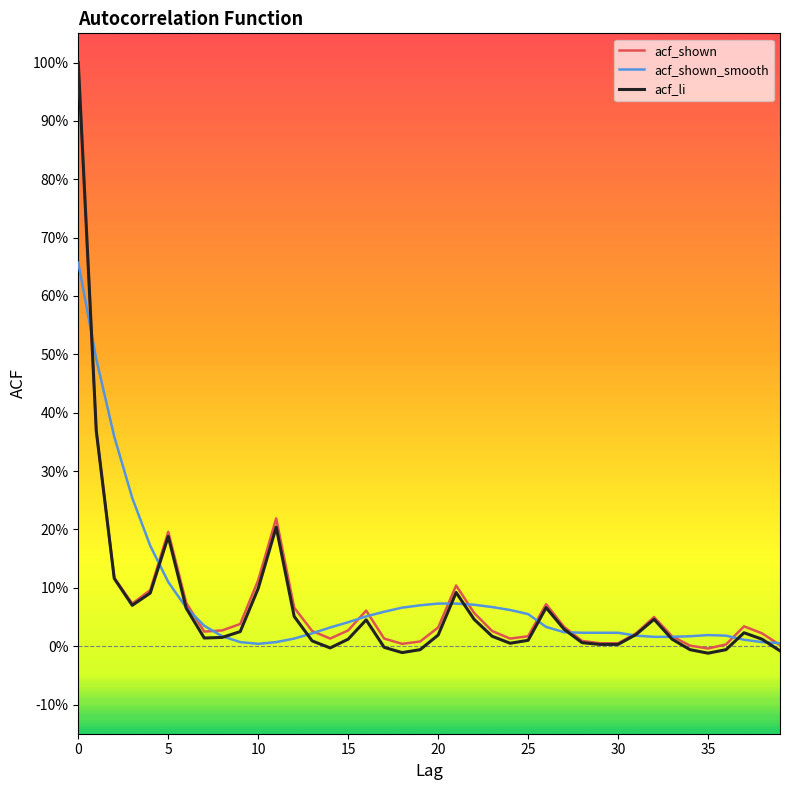

True or false: acf_shown_smooth and acf_li intersect in this chart.

True